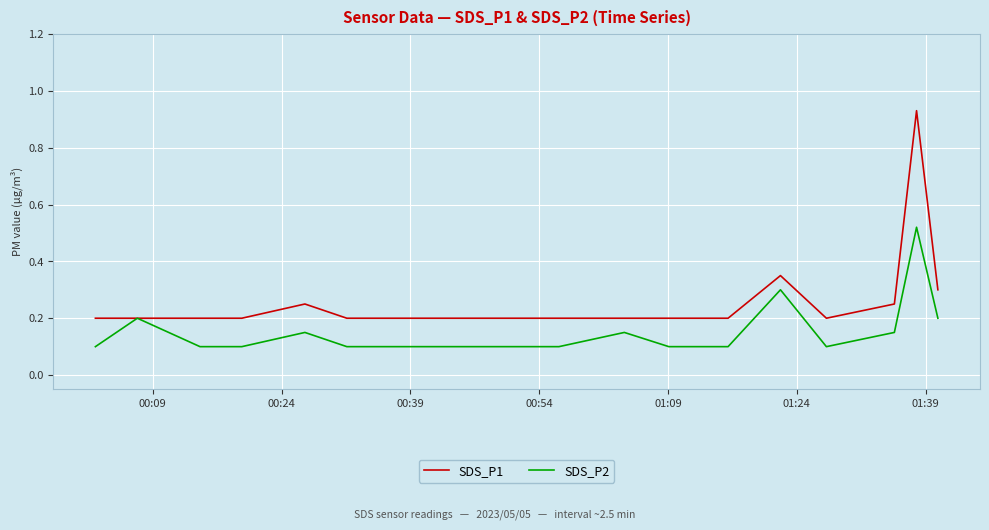

Rank the series by their maximum value, from highest to lowest.

SDS_P1, SDS_P2